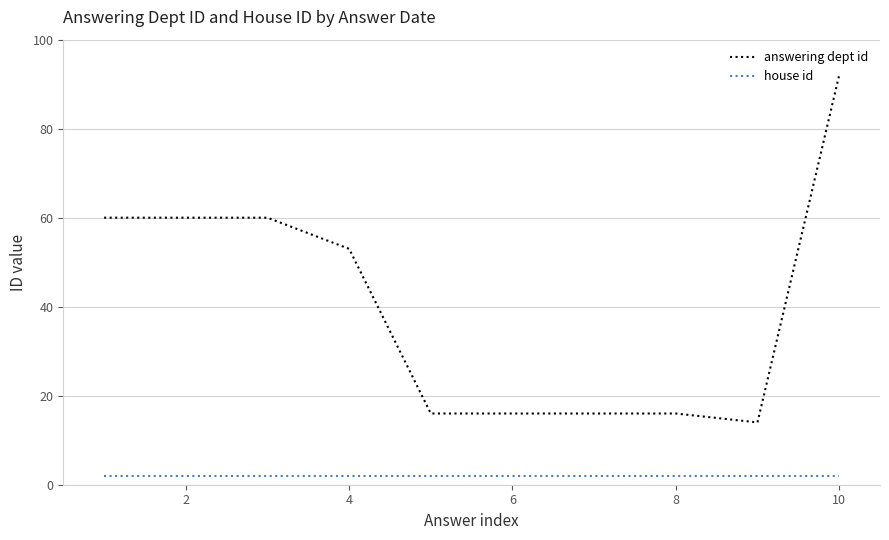

Which series has the widest spread of values?

answering dept id